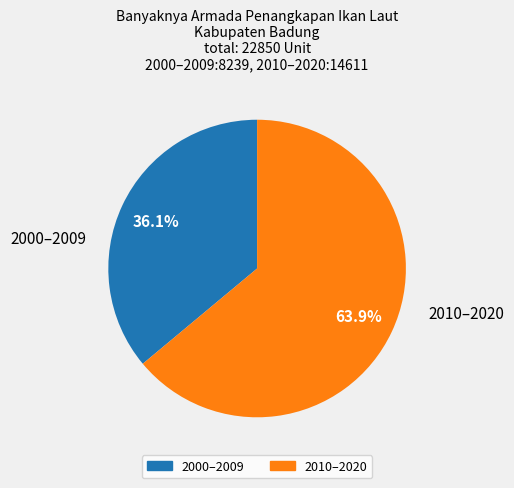

Does any single category account for the majority?

Yes